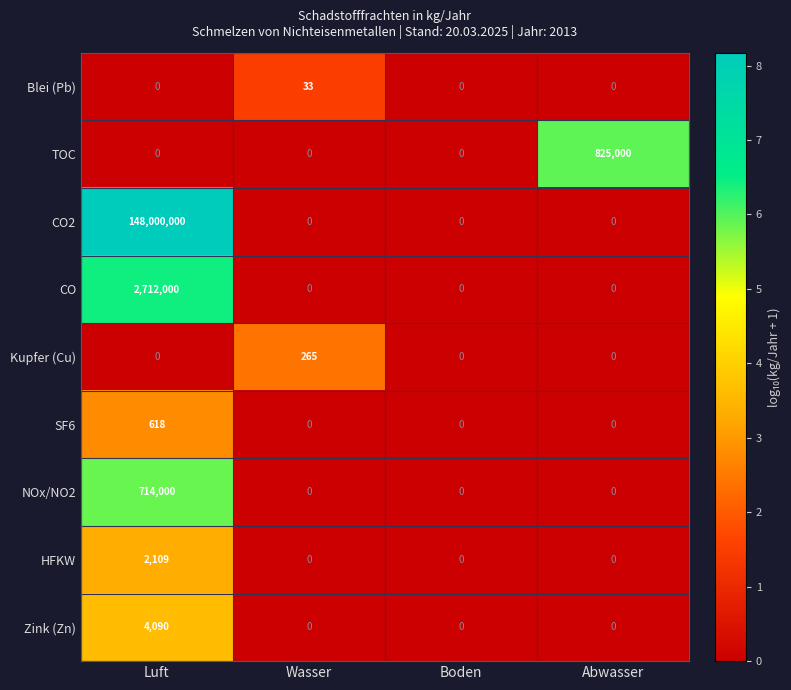

At which category is the sum across all series the highest?

Luft